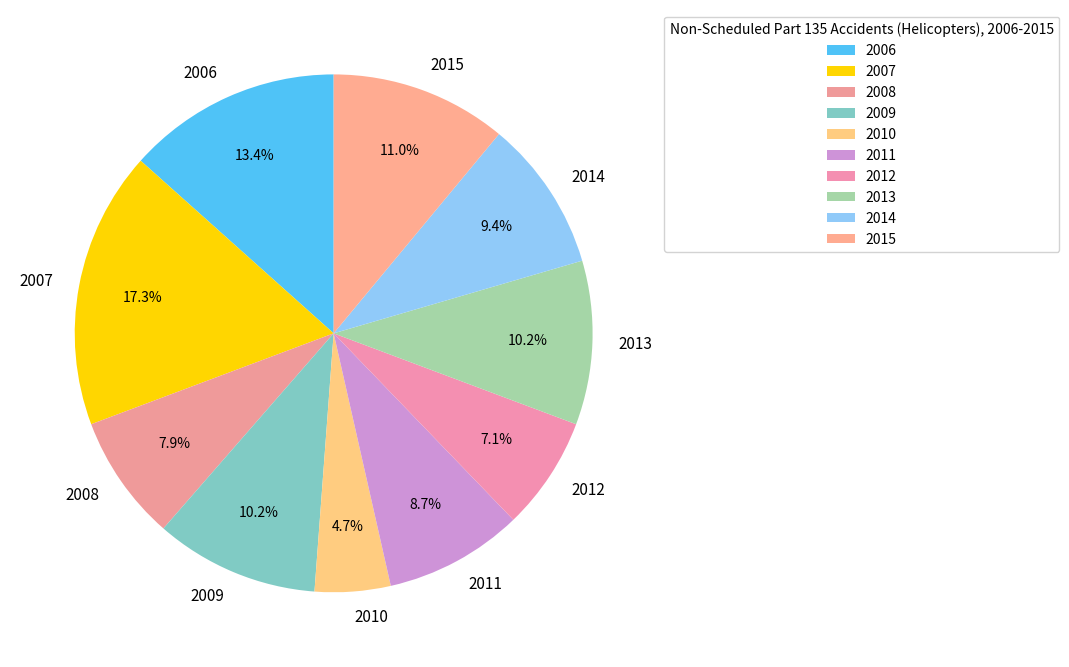

What percentage do 2012 and 2014 together represent?

16.5%